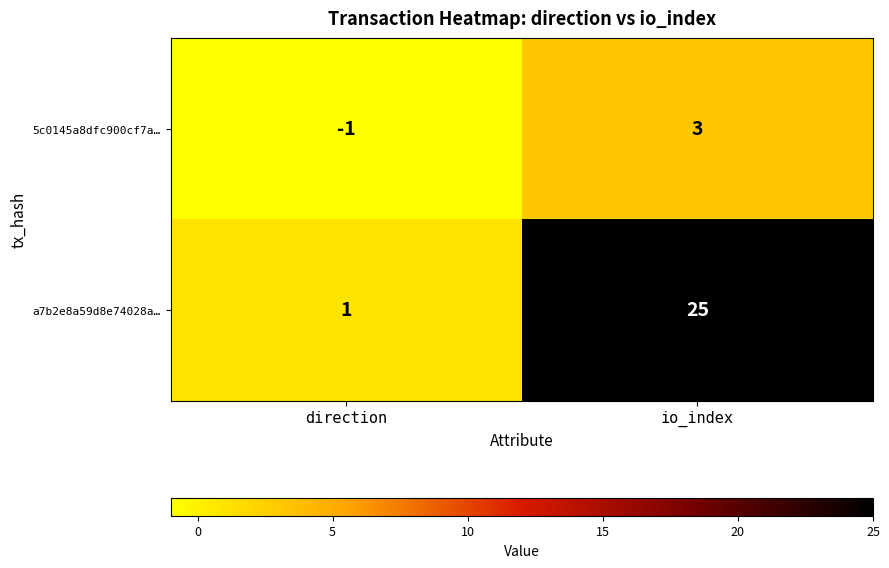

How many categories are shown in the chart?

2